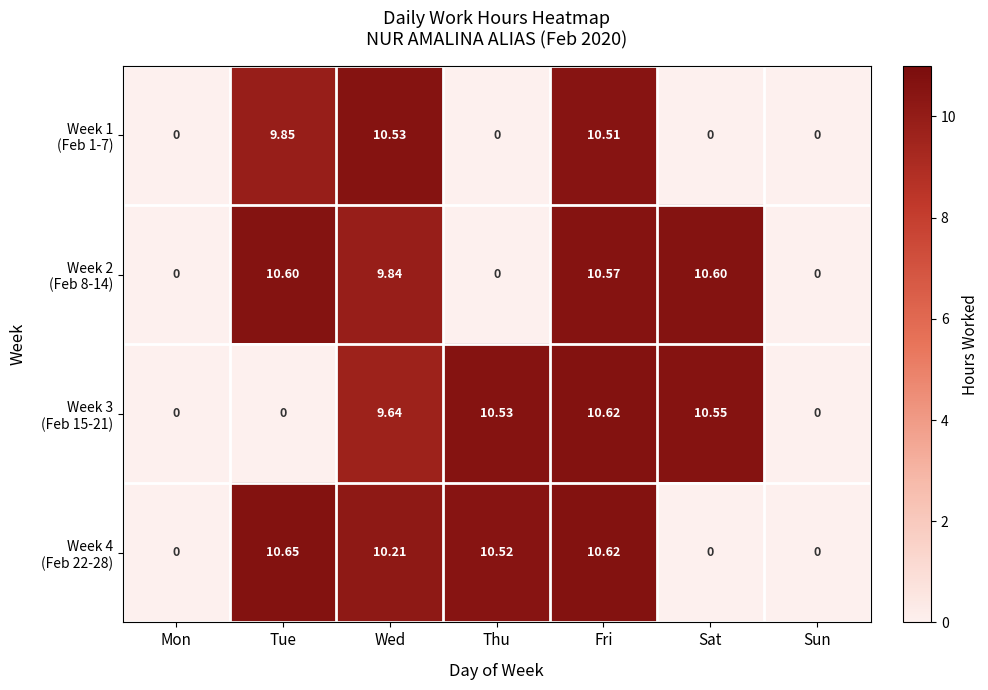

At which category is the sum across all series the highest?

Fri